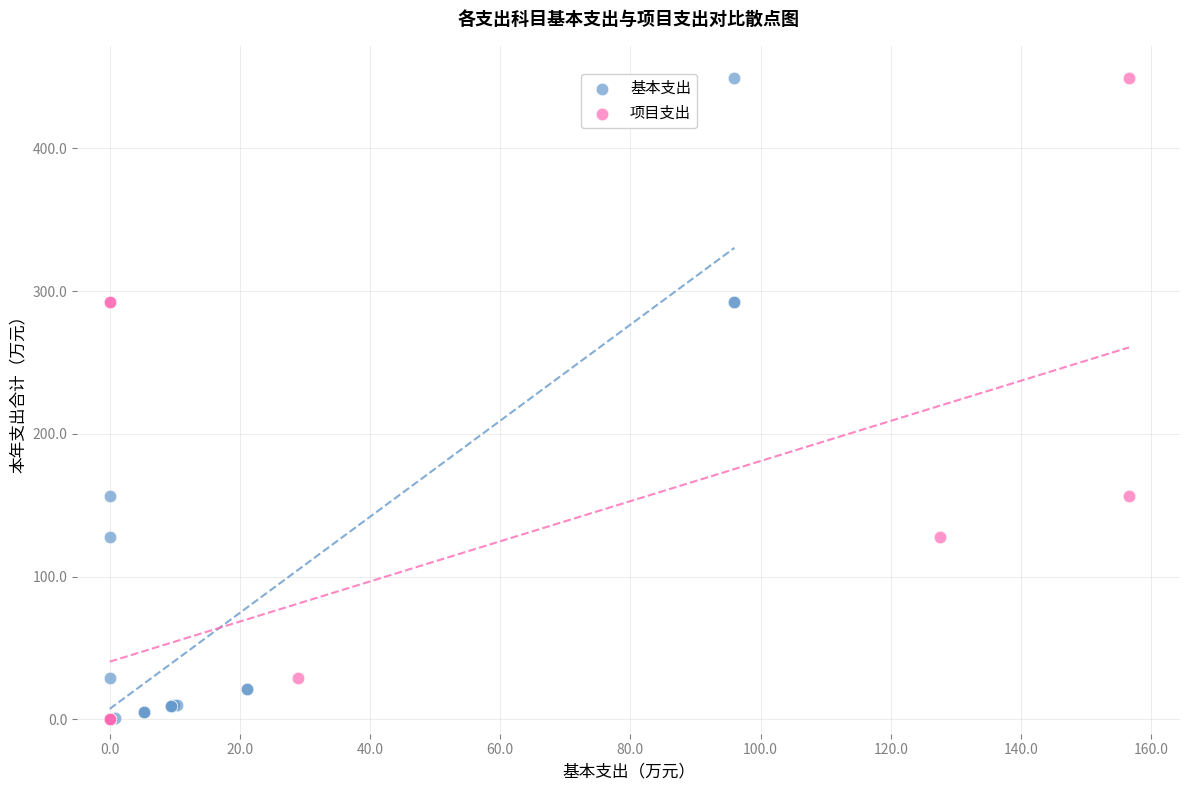

What are all the series names shown in the legend?

基本支出, 项目支出